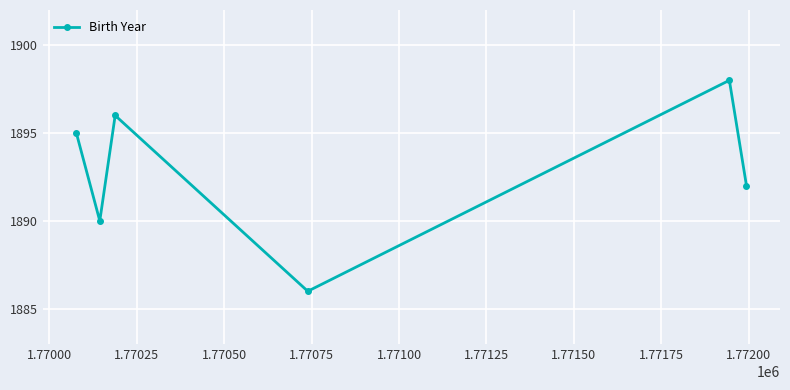

Is this an area chart (filled region under the line)?

No